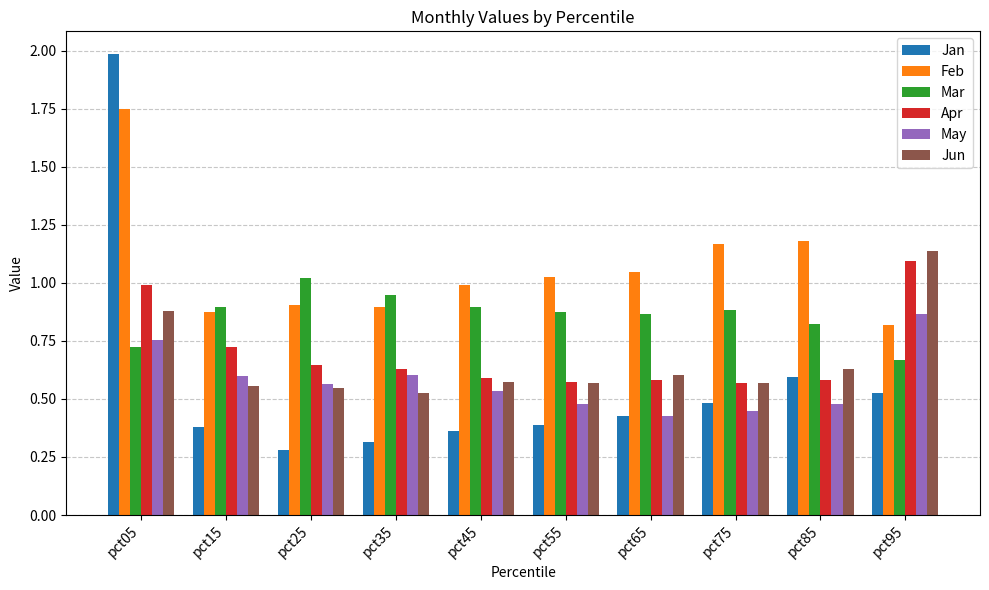

Which series has the largest range (max minus min)?

Jan